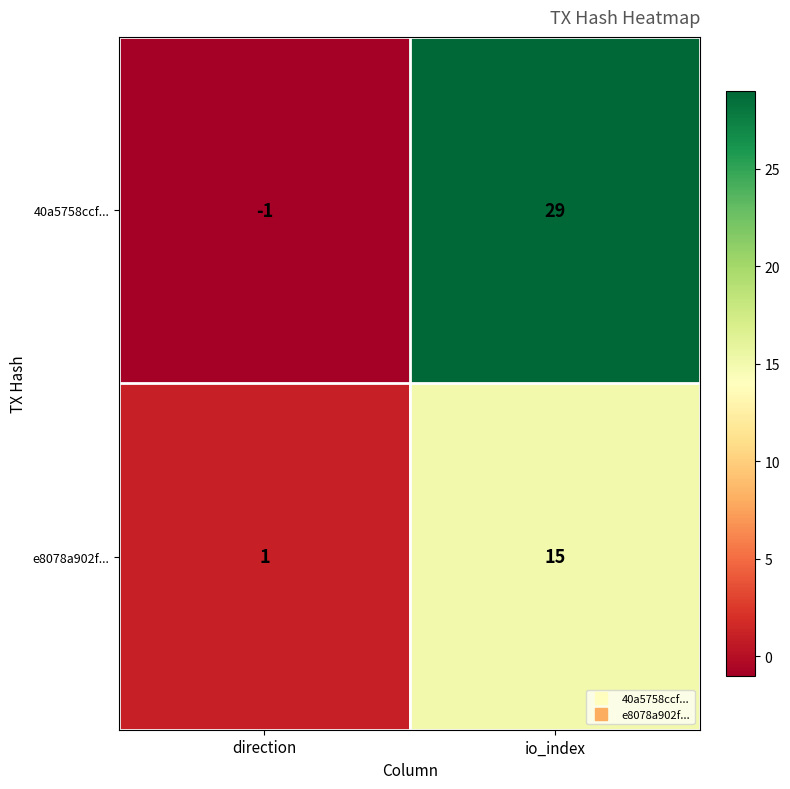

Which category has the highest value across all series?

io_index